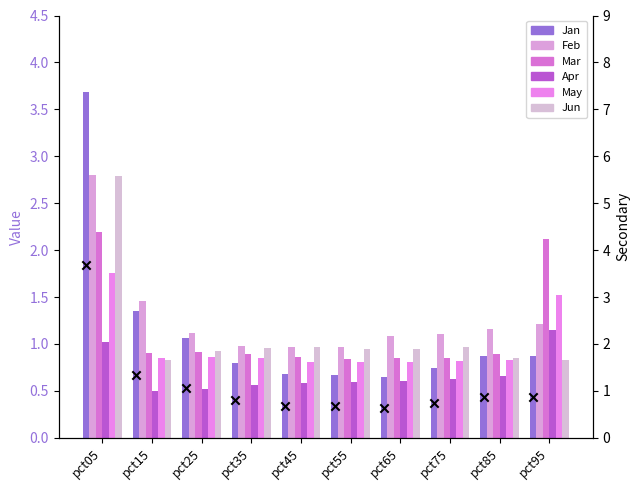

Which series has the largest total across all categories?

Feb